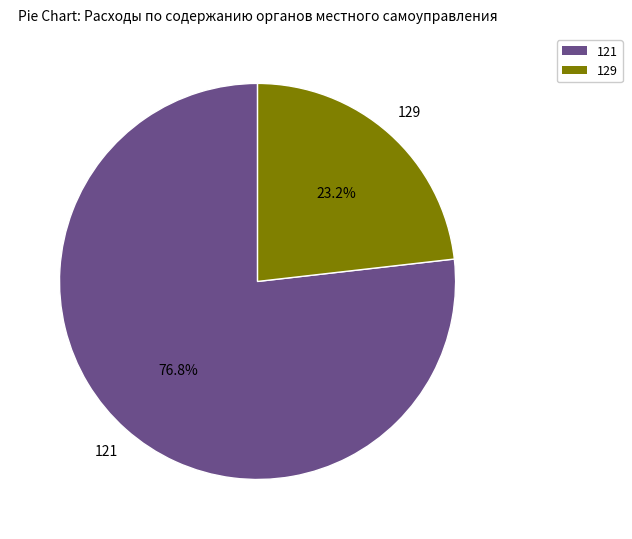

Does 129 account for over 50% of the chart?

No